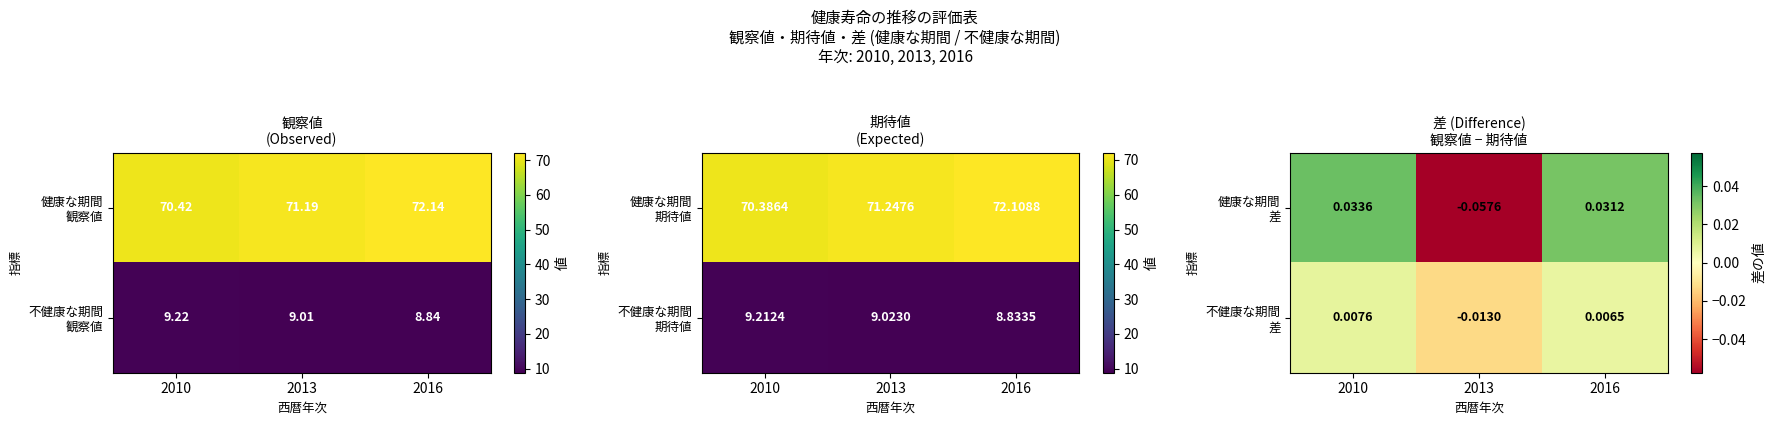

Count the 不健康な期間 差 values in the range 0 to 1.

2